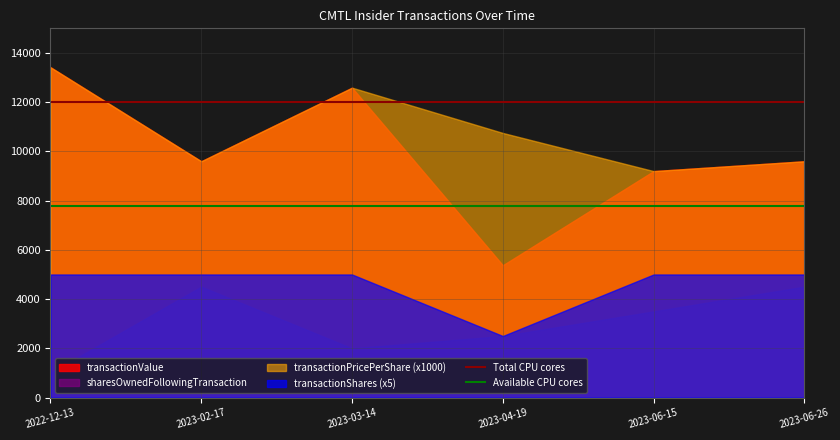

Which series has the largest range (max minus min)?

transactionValue